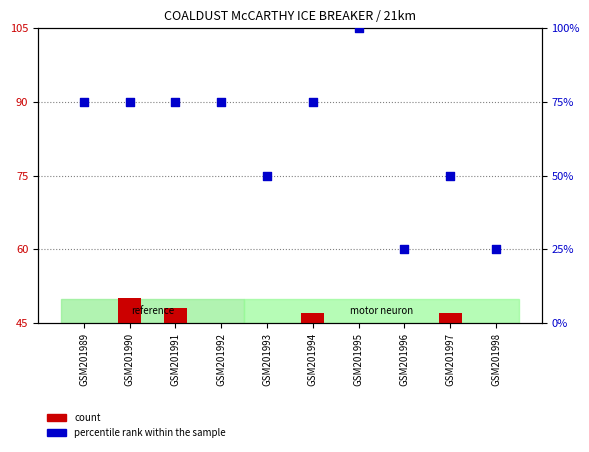

Which series has the largest total across all categories?

percentile rank within the sample